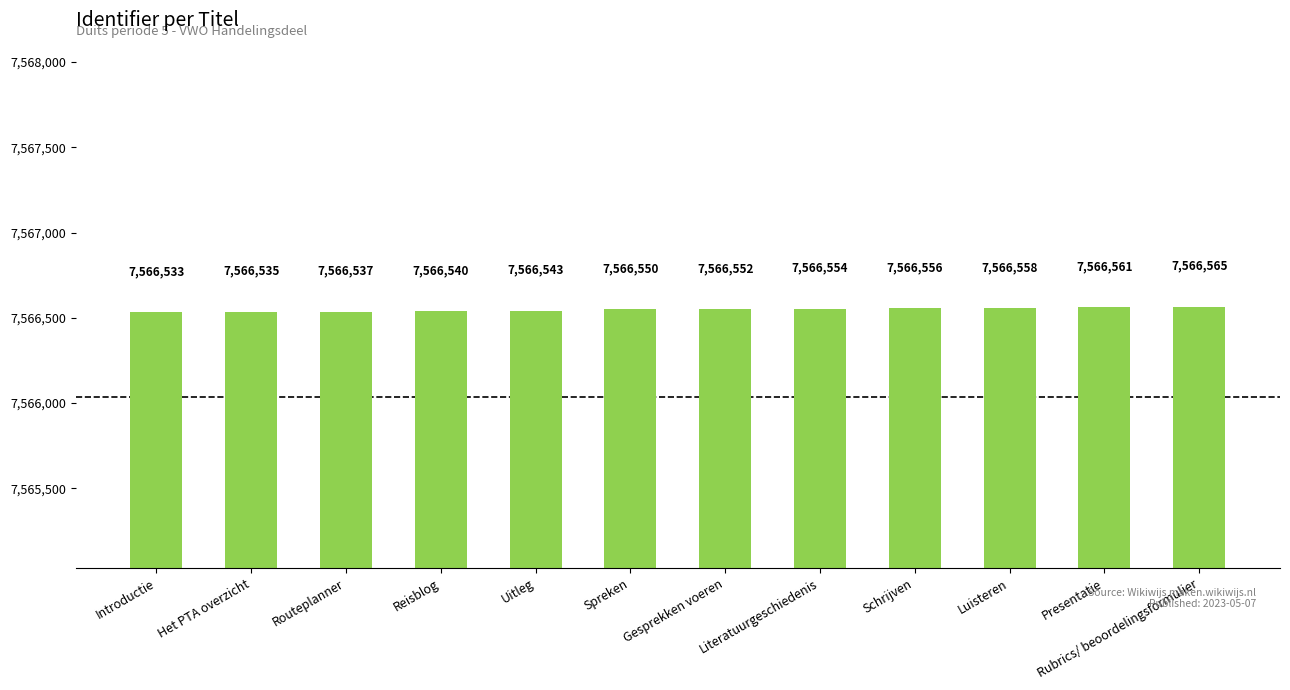

Where is the data nearest to the value 7566549?

Spreken